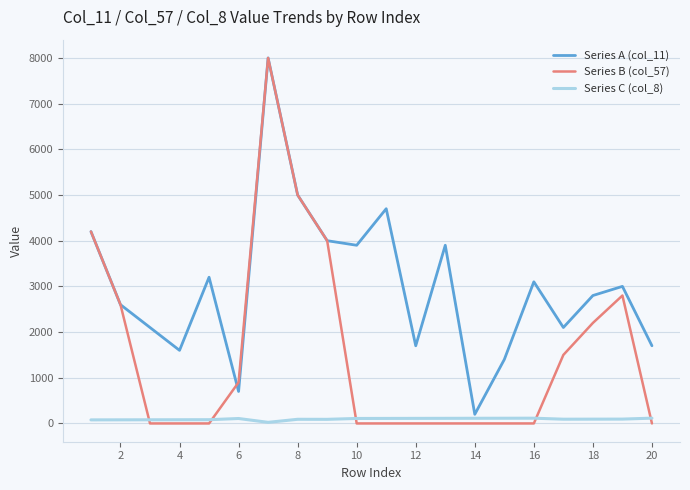

Which series has the widest spread of values?

Series B (col_57)